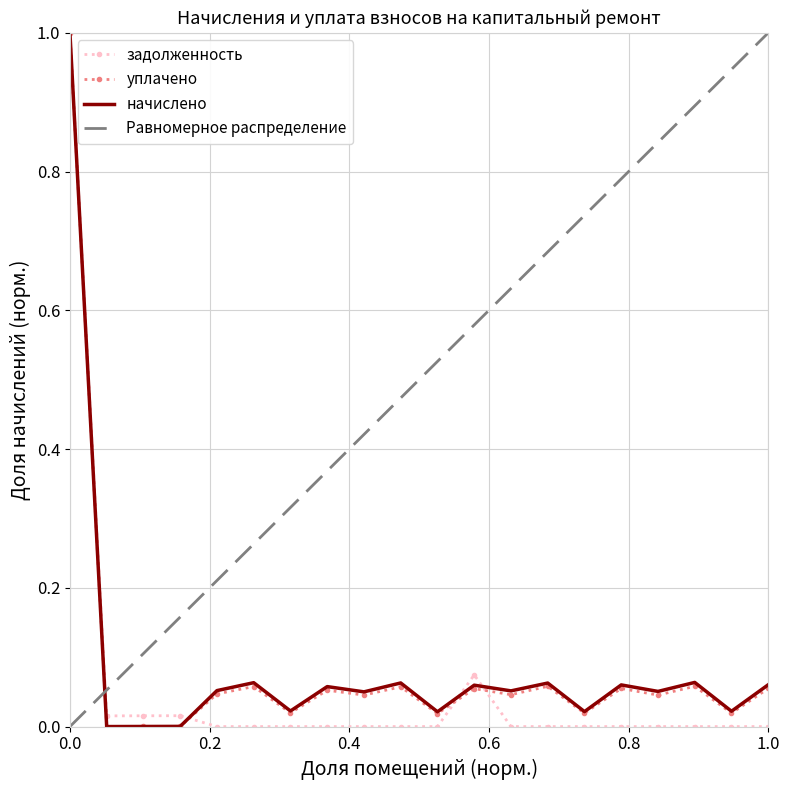

What is the maximum value for уплачено?

1.0